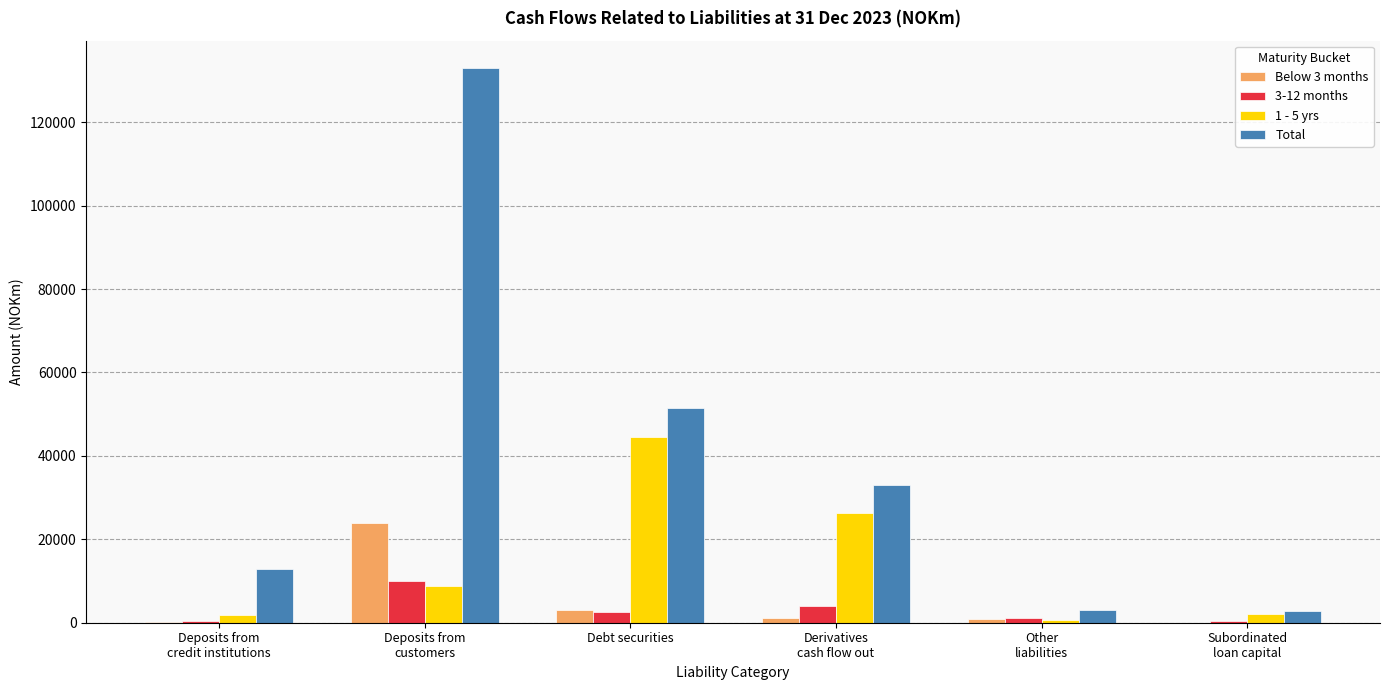

Which series has the largest total across all categories?

Total